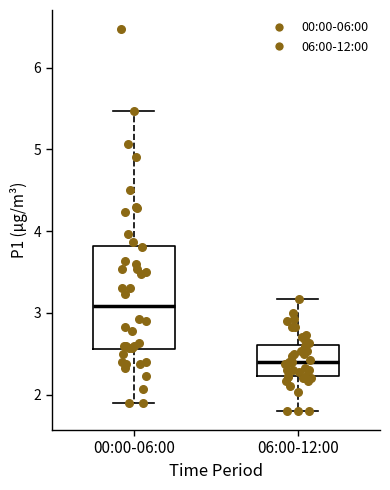

Which box has the highest median line?

00:00-06:00